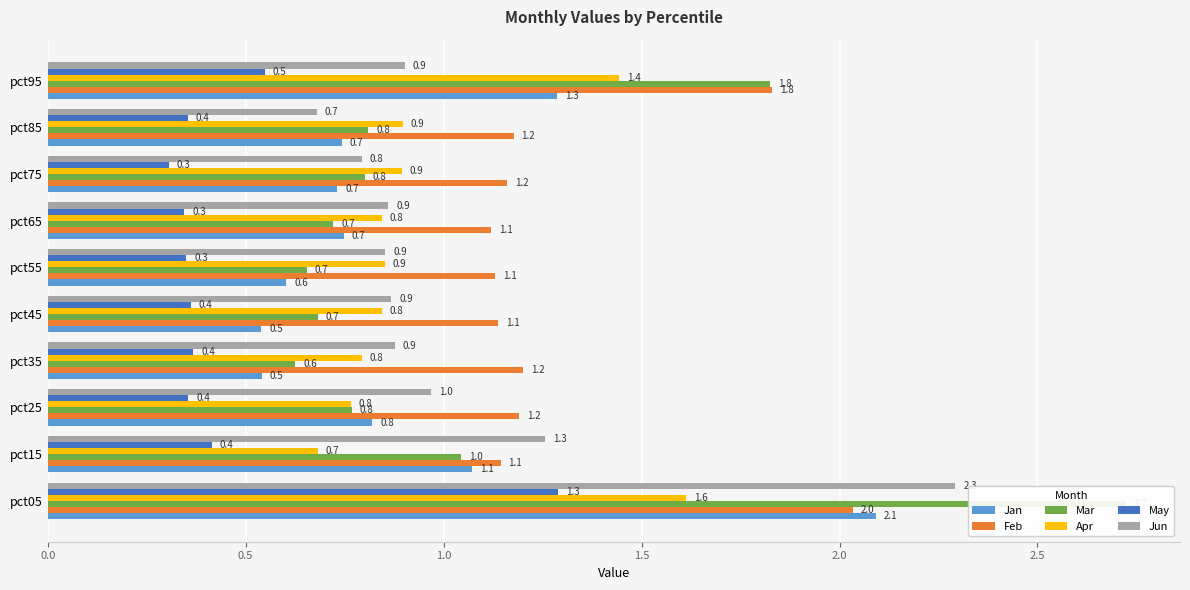

How many May values are between 0 and 1?

9